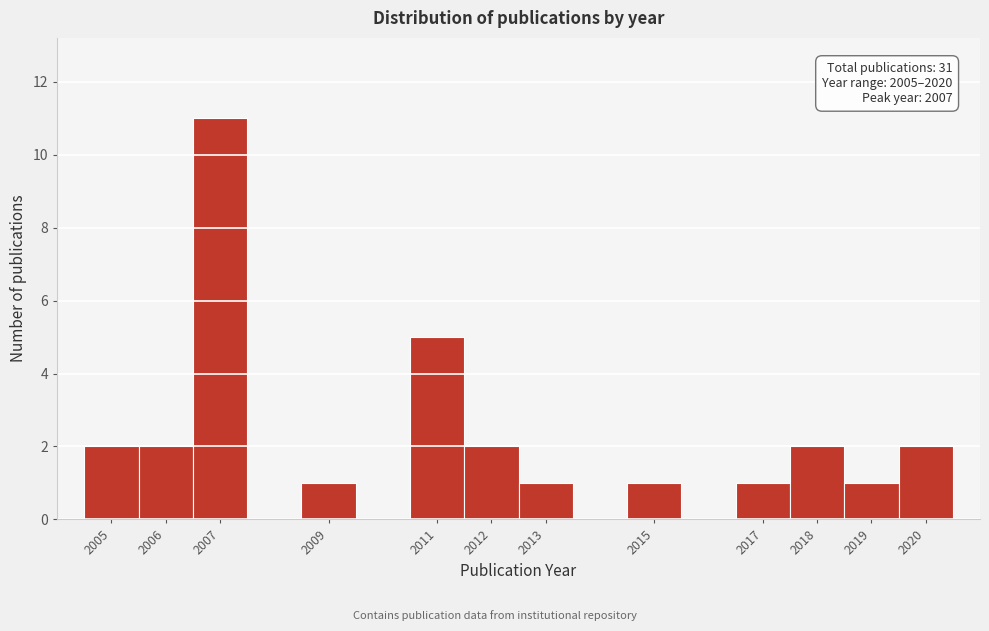

Which range on the x-axis has the tallest bar?

2006.5 to 2007.5